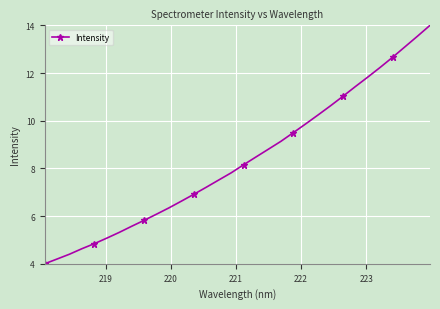

What is the smallest value displayed?

4.0